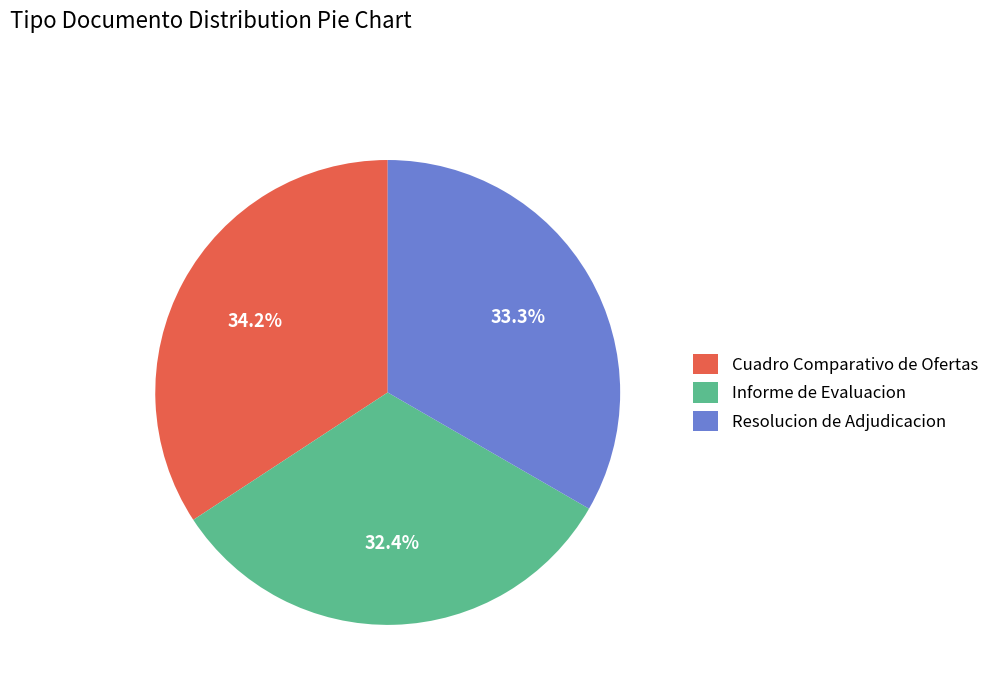

How many slices are in this pie chart?

3